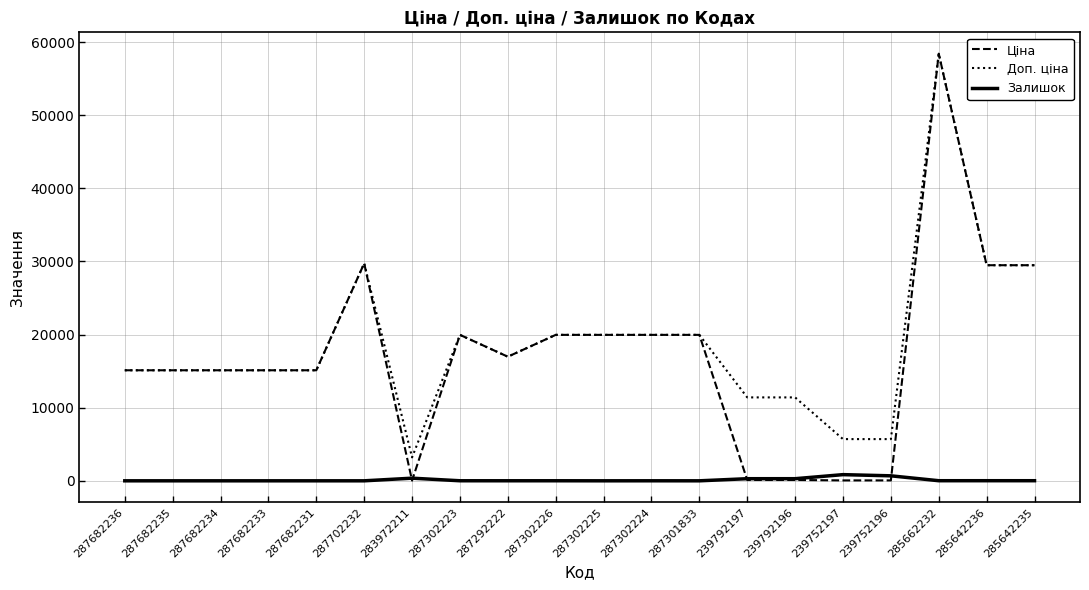

Is it true that Залишок equals 5.0 at 287292222?

True